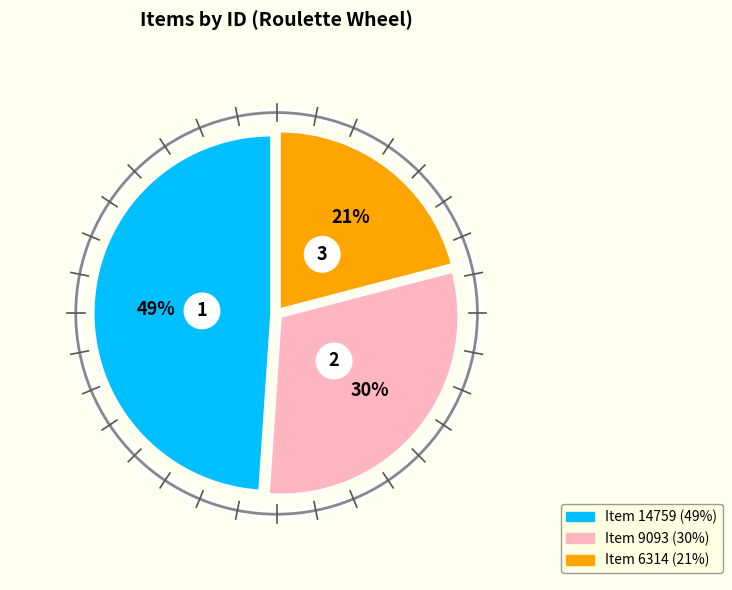

Which has a higher value, Item 6314 or Item 9093?

Item 9093